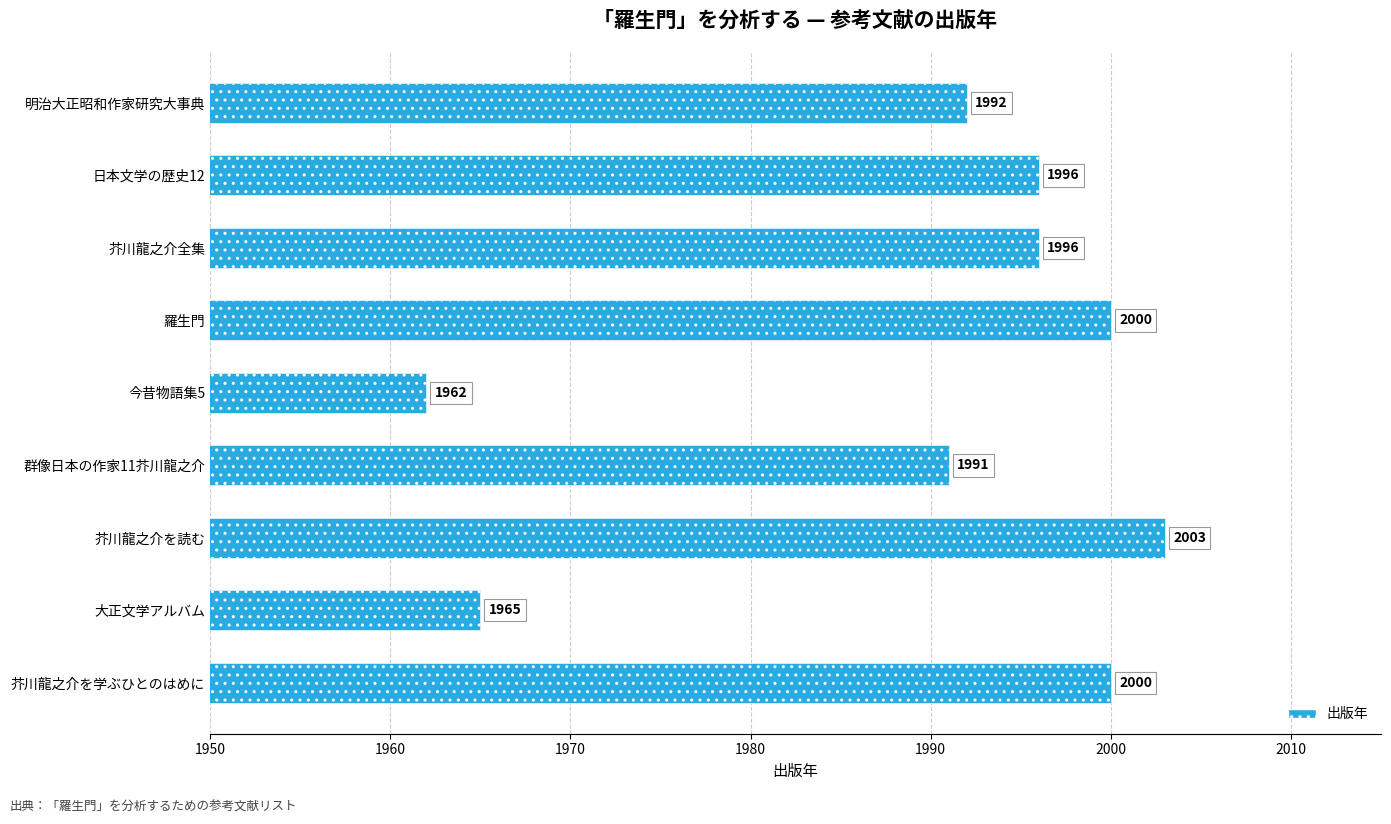

Is it true that the value at 日本文学の歴史12 is 1996?

True